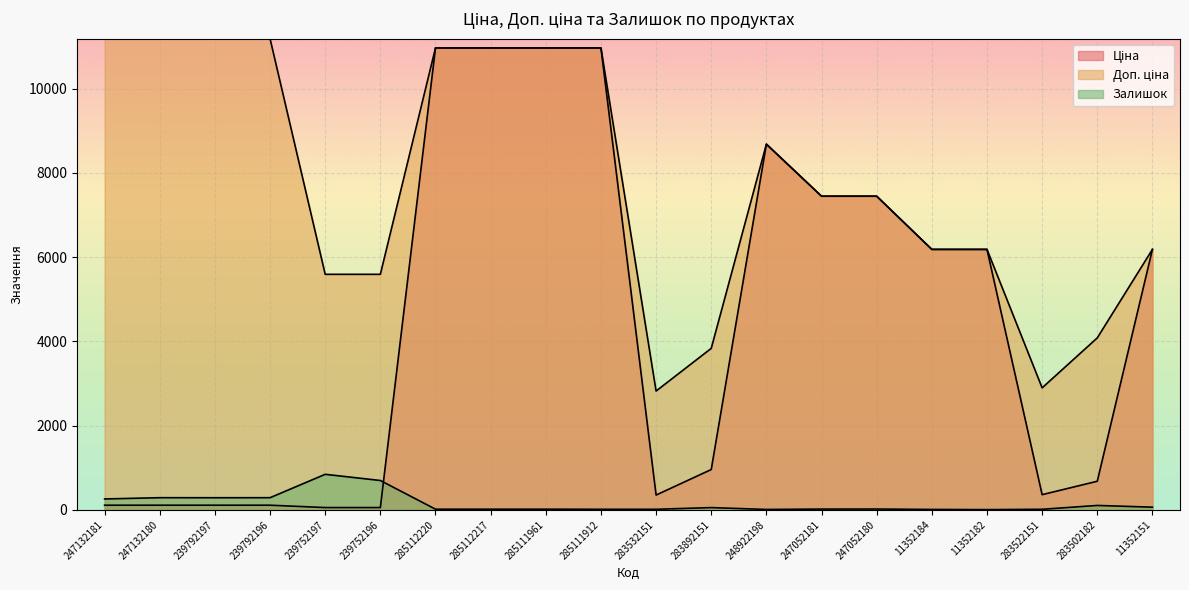

Where does the Ціна series first go above 6182?

285112220